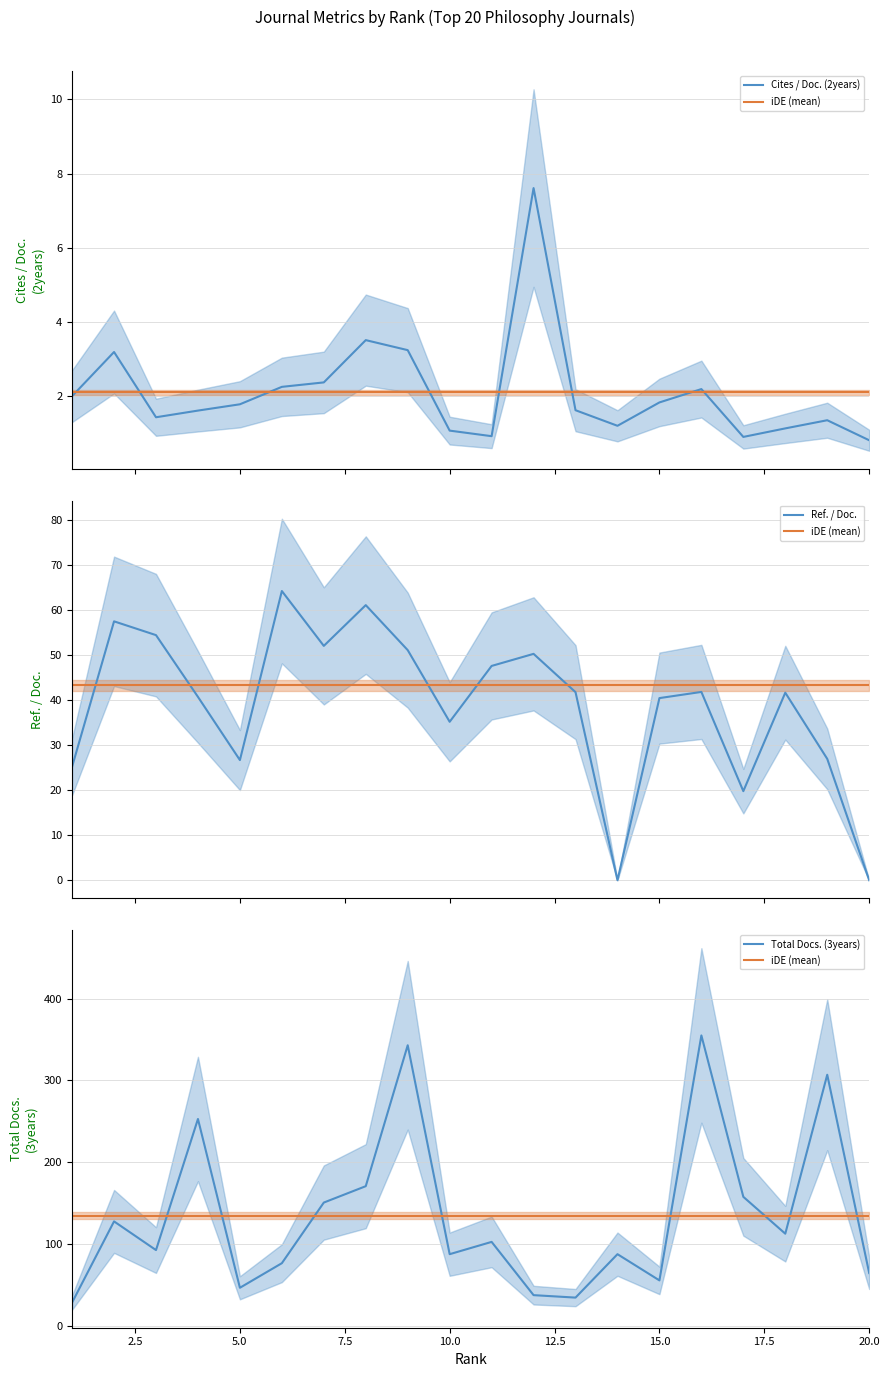

Rank the series by their maximum value, from lowest to highest.

Cites / Doc. (2years), Ref. / Doc., iDE (mean), Total Docs. (3years)